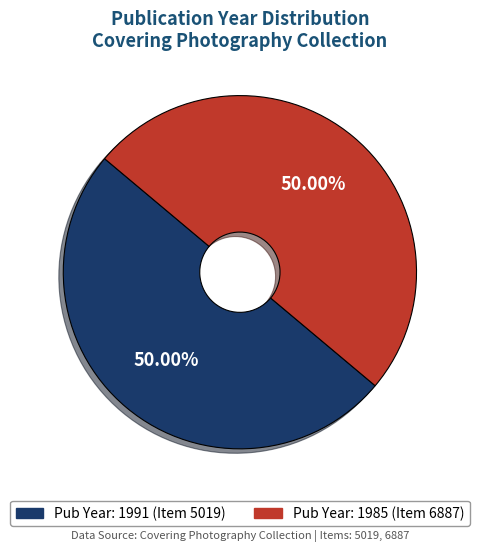

Is there a majority slice in this chart?

Yes